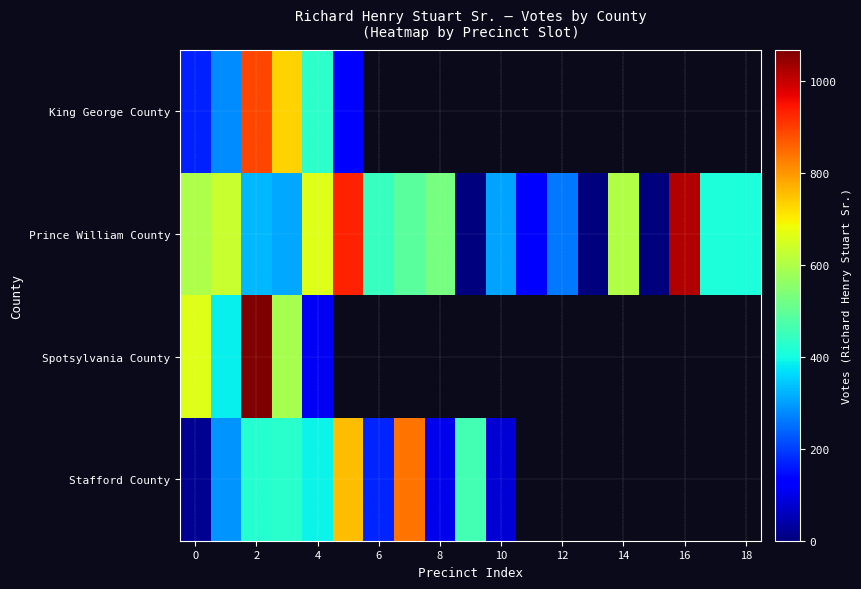

How many positive values does the Spotsylvania County series have?

5